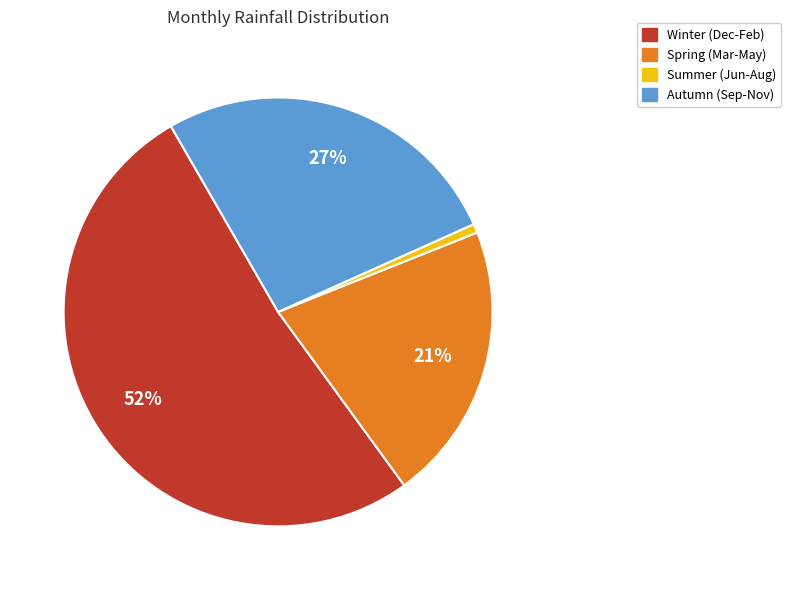

Is there a majority slice in this chart?

Yes